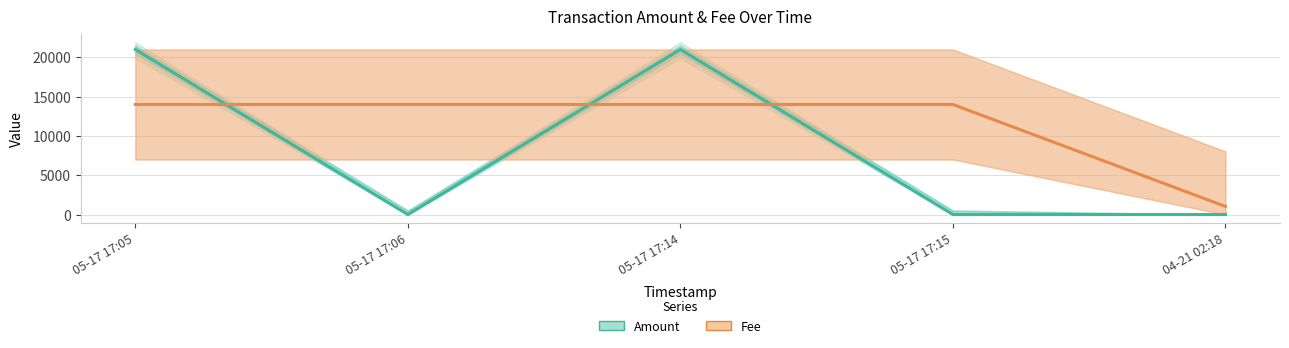

What are all the series names shown in the legend?

Amount, Fee